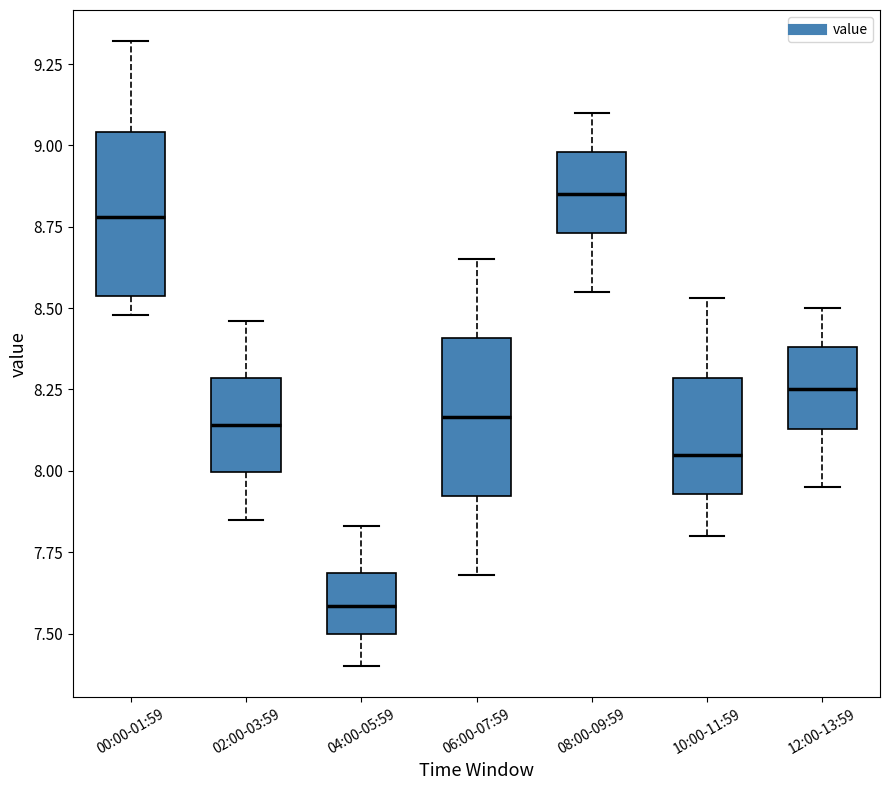

Where does the lower whisker of the box for 12:00-13:59 end on the y-axis? The values are not printed on the chart, so give them approximately, as read against the axis.

7.95